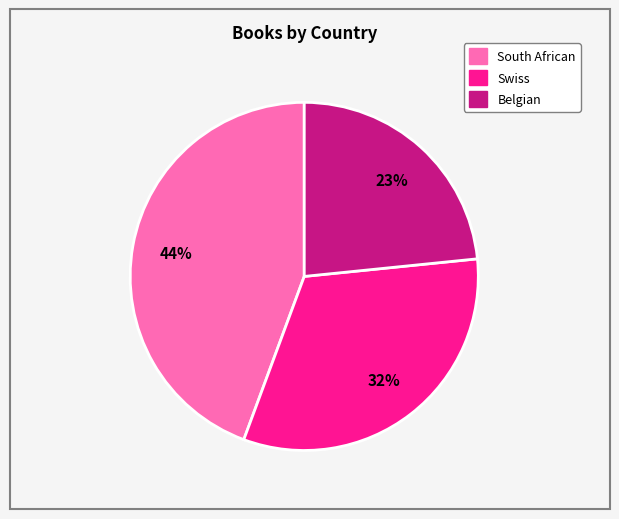

The South African slice represents 53% of the pie. True or false?

False